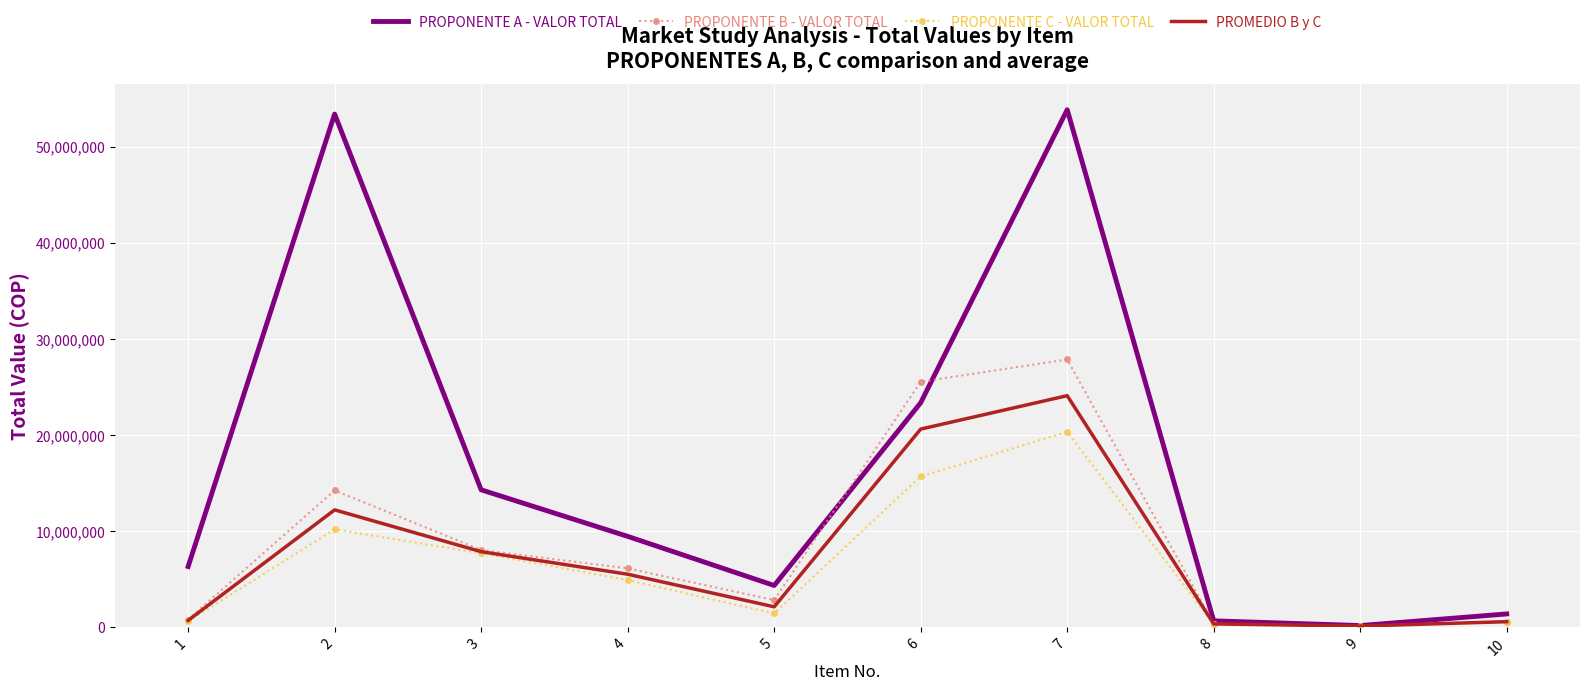

What is the minimum value shown in the chart?

81200.0